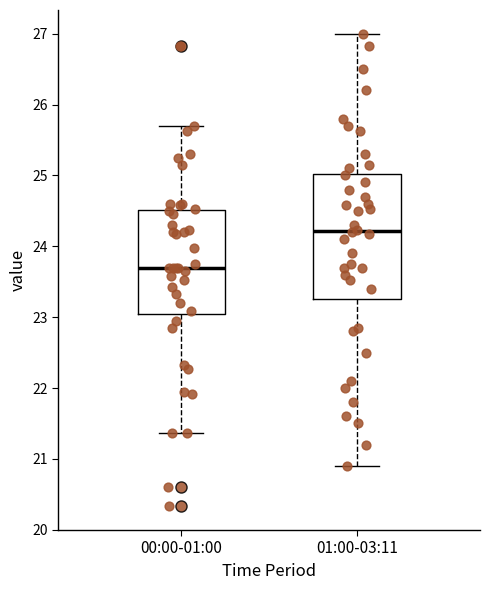

Reading left to right, transcribe this box plot: for each box, give where its median line is, the range the box spans, and where its two whiskers end, as read against the y-axis. The values are not printed on the chart, so give them approximately, as read against the axis.

00:00-01:00: median 23.7, box 23.0 to 24.5, whiskers 21.4 to 25.7
01:00-03:11: median 24.2, box 23.3 to 25.0, whiskers 20.9 to 27.0